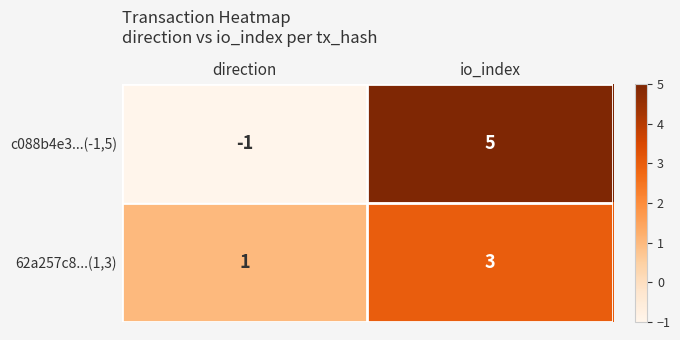

At direction, list the series in order from largest to smallest.

62a257c8...(1,3), c088b4e3...(-1,5)